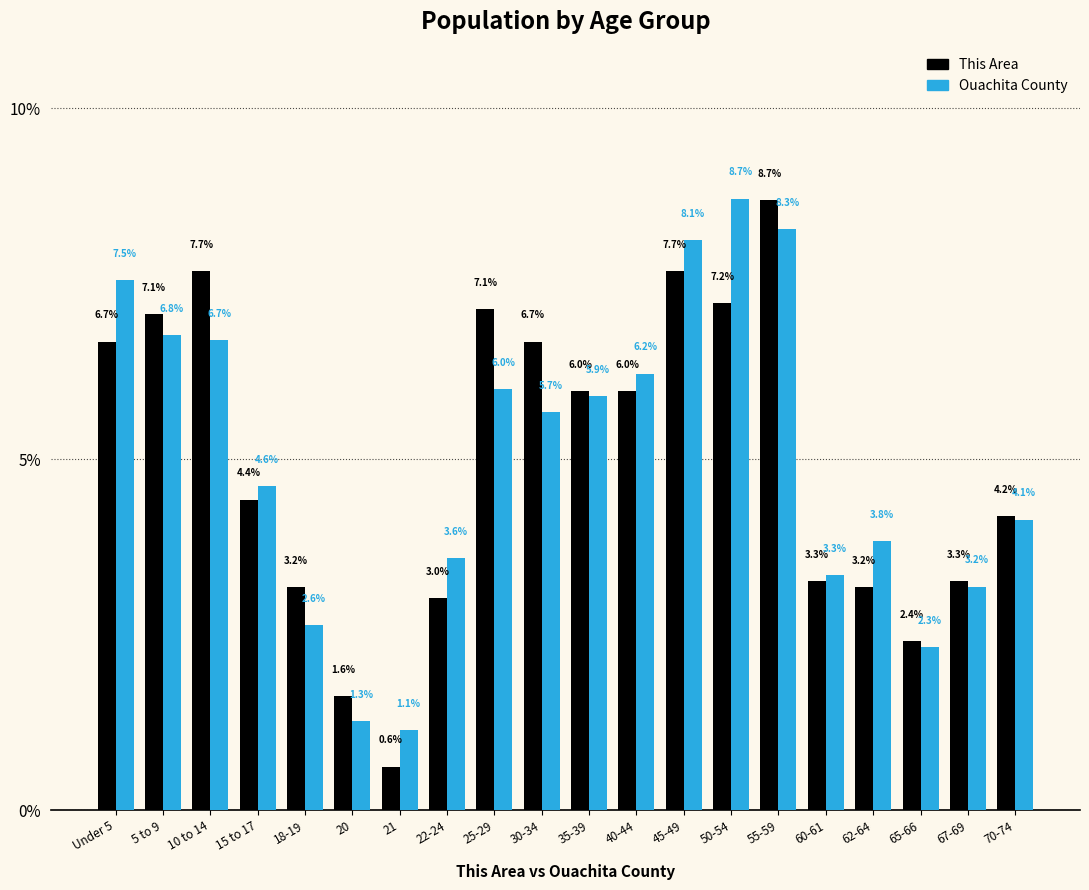

Reading right to left, extract all data points from this chart.

This Area: 70-74=4.2	67-69=3.3	65-66=2.4	62-64=3.2	60-61=3.3	55-59=8.7	50-54=7.2	45-49=7.7	40-44=6.0	35-39=6.0	30-34=6.7	25-29=7.1	22-24=3.0	21=0.6	20=1.6	18-19=3.2	15 to 17=4.4	10 to 14=7.7	5 to 9=7.1	Under 5=6.7
Ouachita County: 70-74=4.1	67-69=3.2	65-66=2.3	62-64=3.8	60-61=3.3	55-59=8.3	50-54=8.7	45-49=8.1	40-44=6.2	35-39=5.9	30-34=5.7	25-29=6.0	22-24=3.6	21=1.1	20=1.3	18-19=2.6	15 to 17=4.6	10 to 14=6.7	5 to 9=6.8	Under 5=7.5